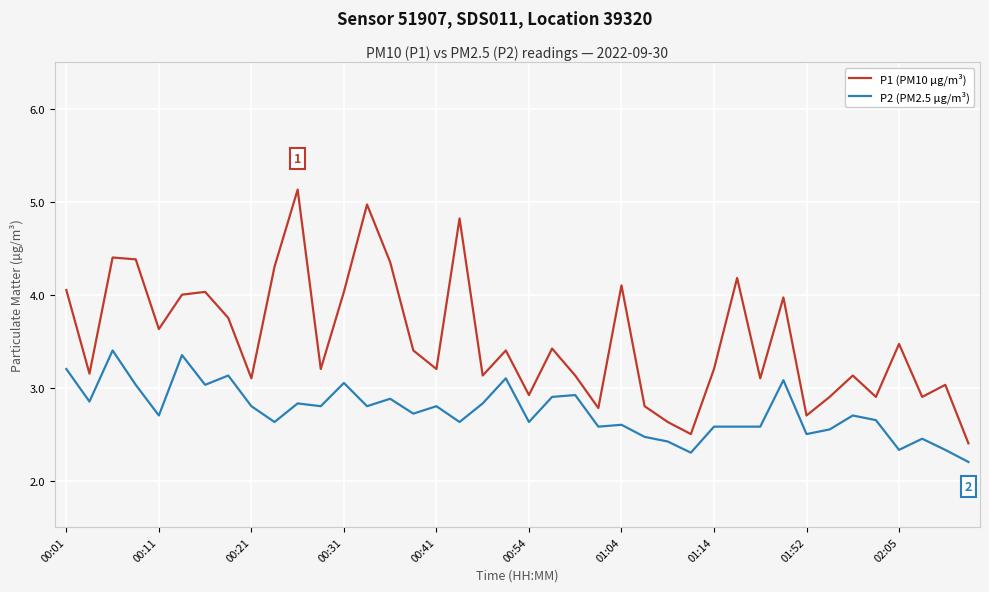

What is the greatest value displayed?

5.1